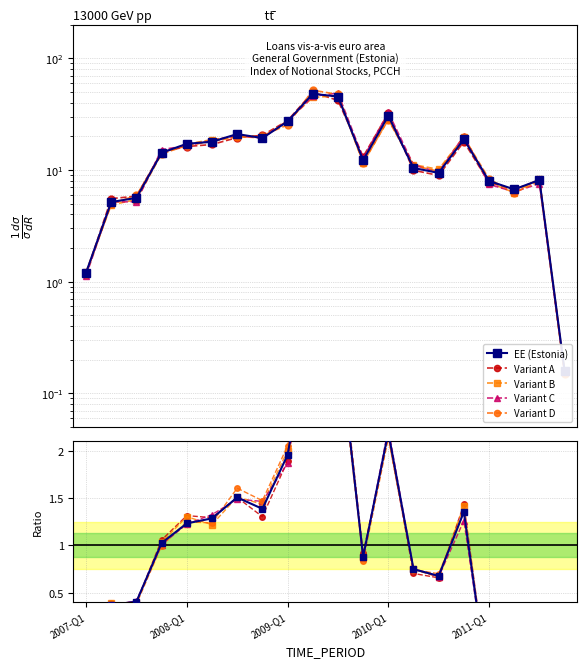

How many lines are shown in the chart?

5